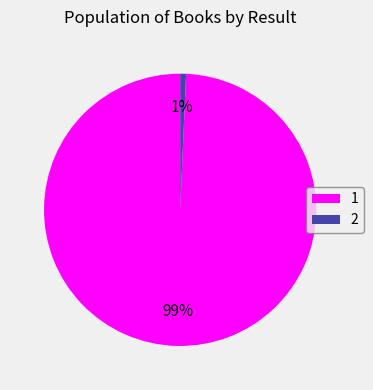

Do 2 and 1 together represent more than half of the pie?

Yes